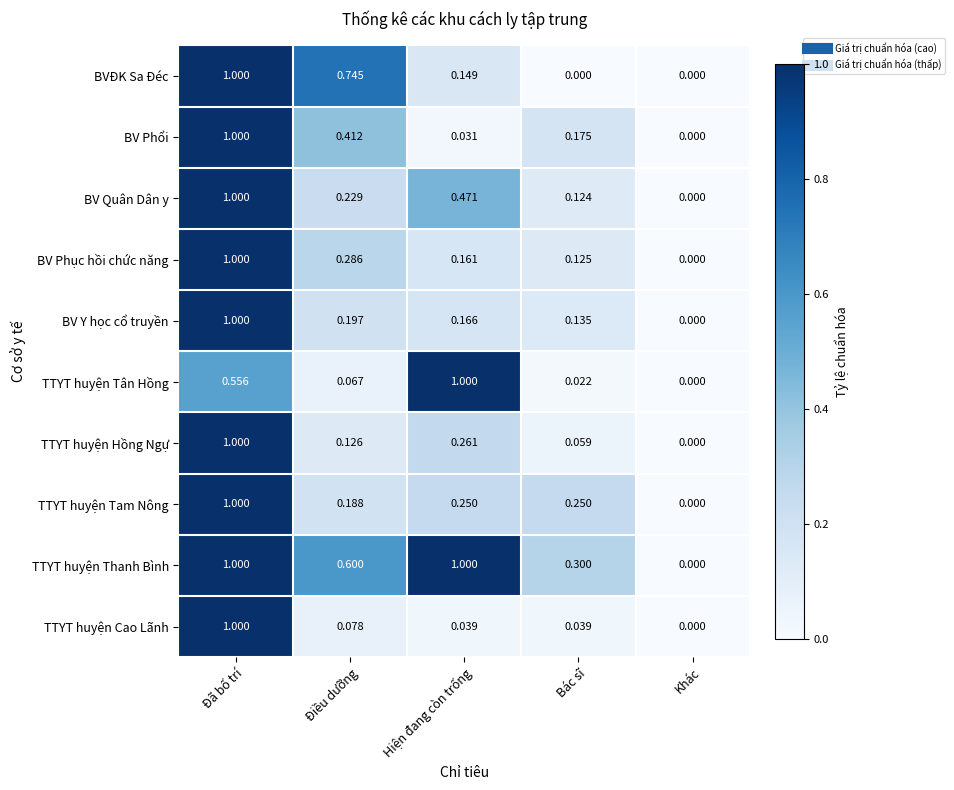

Rank the series at Điều dưỡng from lowest to highest value.

TTYT huyện Tân Hồng, TTYT huyện Cao Lãnh, TTYT huyện Hồng Ngự, TTYT huyện Tam Nông, BV Y học cổ truyền, BV Quân Dân y, BV Phục hồi chức năng, BV Phổi, TTYT huyện Thanh Bình, BVĐK Sa Đéc